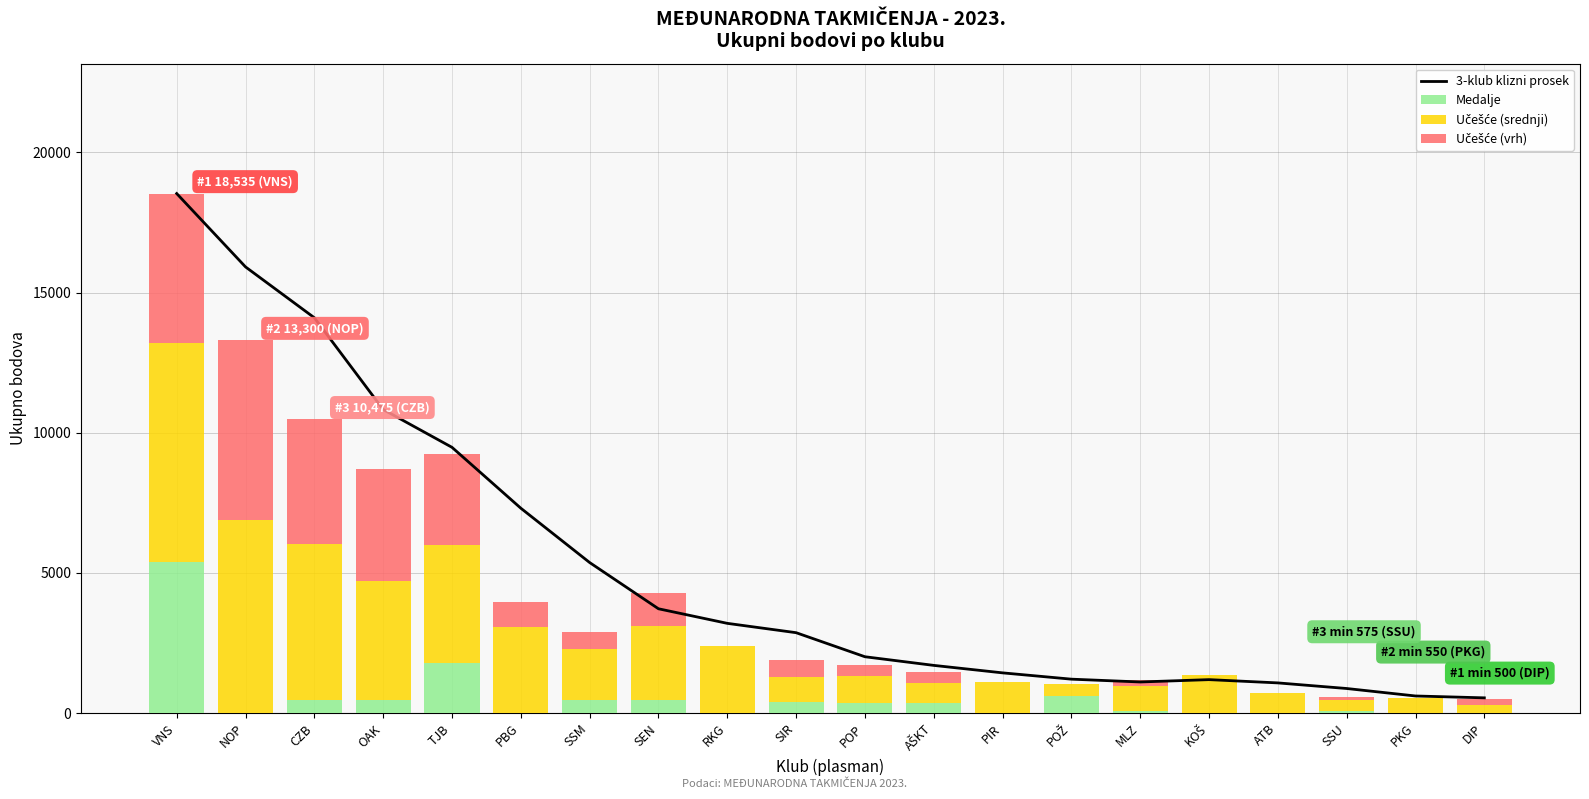

List the series in order of their peak value, highest first.

3-klub klizni prosek, Učešće (srednji), Učešće (vrh), Medalje